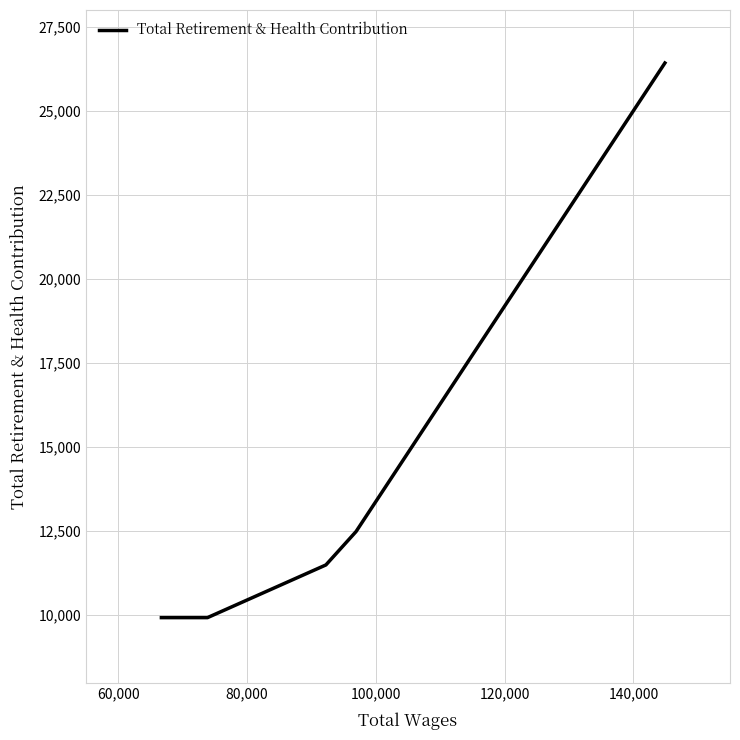

What is the greatest value displayed?

26424